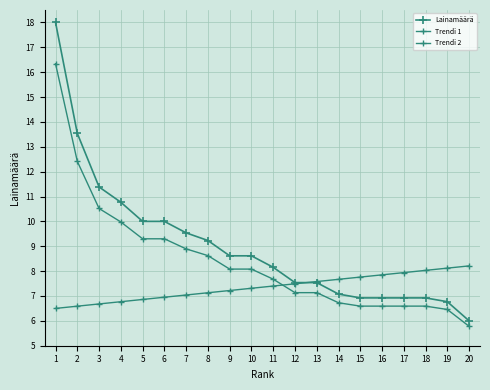

Is this an area chart (filled region under the line)?

No